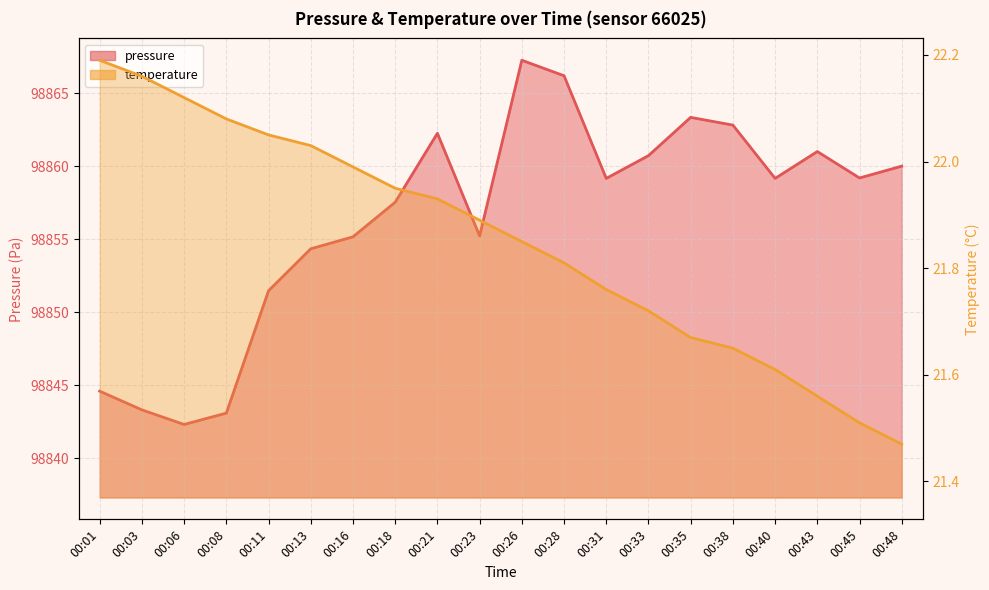

What is the difference between the temperature values at 00:45 and 00:21?

0.4